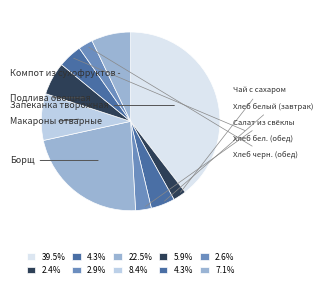

Count the number of slices in the pie.

10